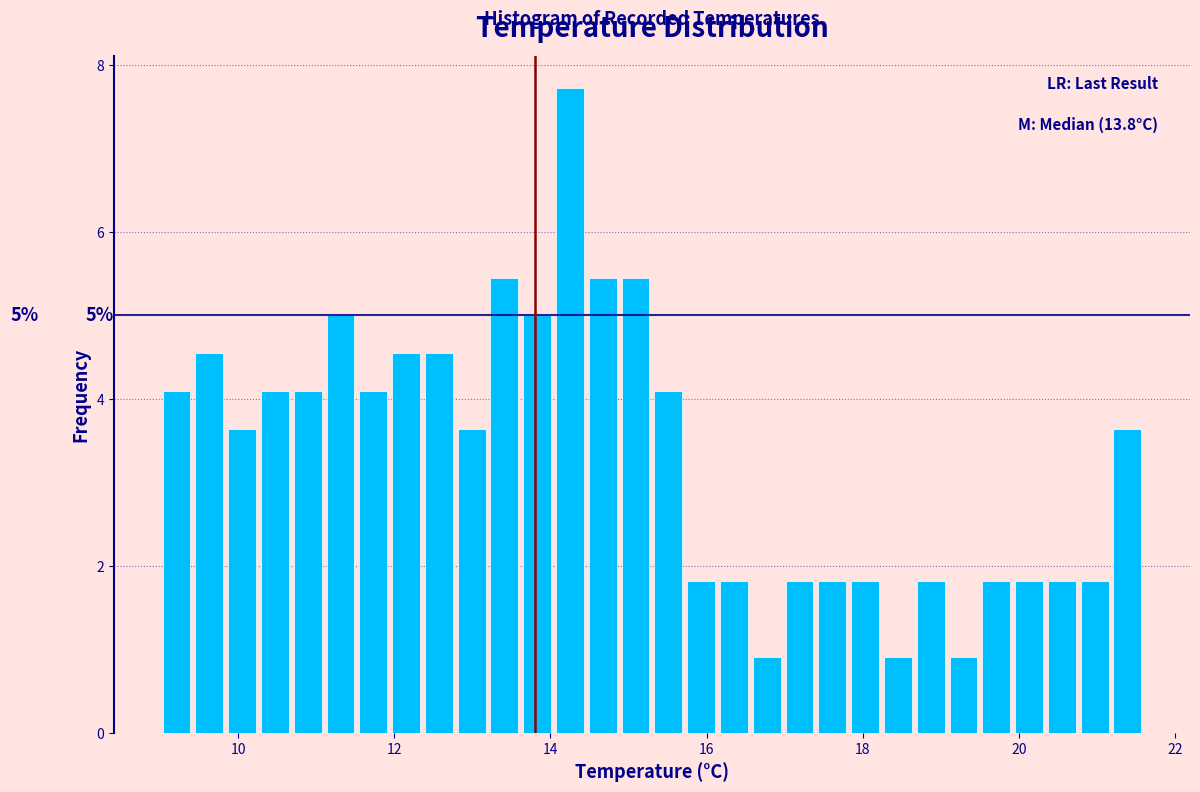

Around what value on the x-axis is the tallest bar? Give the approximate position of its centre, as read against the axis.

14.2